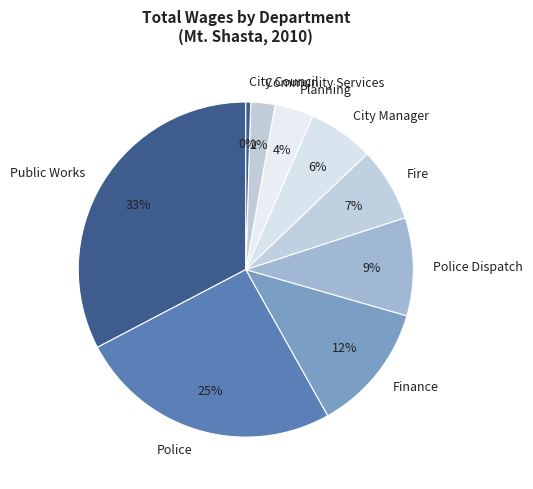

To the nearest percent, what is the average slice percentage?

11%